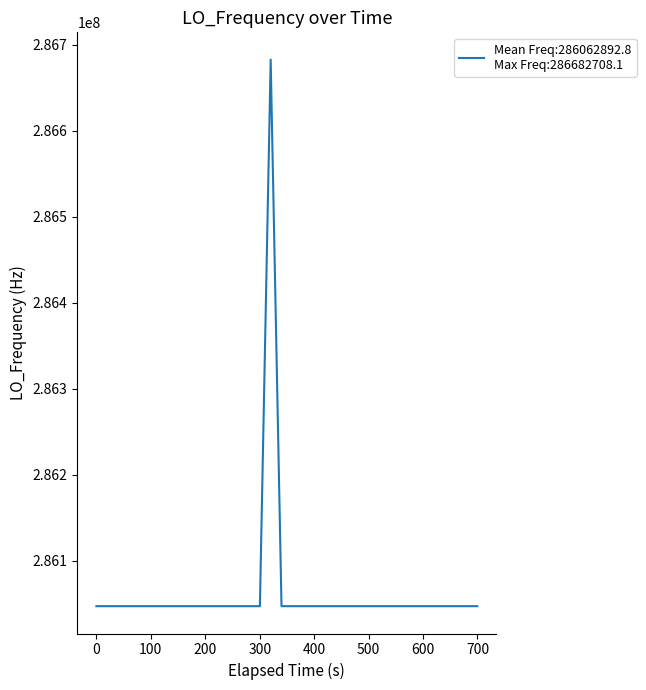

What is the difference between the maximum and minimum values?

635710.0